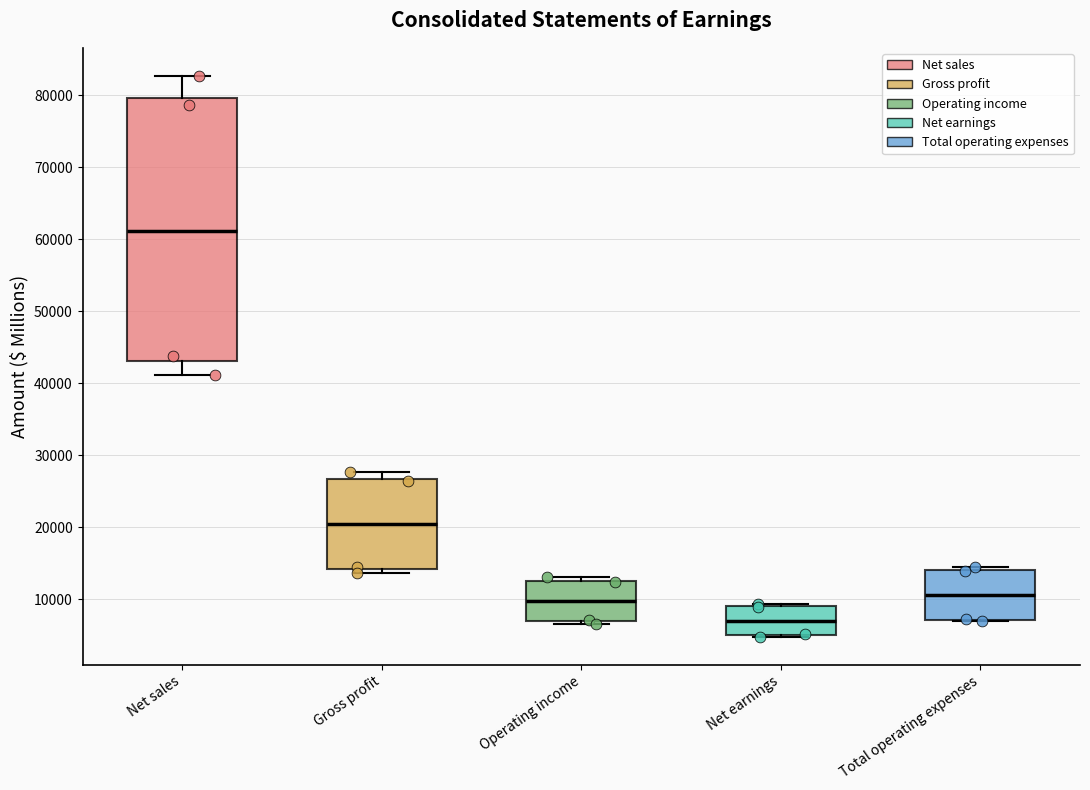

Reading left to right, read every box against the y-axis: the position of its median line, the range the box covers, and the ends of its whiskers. The values are not printed on the chart, so give them approximately, as read against the axis.

Net sales: median 61000, box 43000 to 80000, whiskers 41000 to 83000
Gross profit: median 20000, box 14000 to 27000, whiskers 14000 (just below the box's lower edge) to 28000
Operating income: median 10000, box 7000 to 13000, whiskers 7000 (just below the box's lower edge) to 13000 (just above the box's upper edge)
Net earnings: median 7000, box 5000 to 9000, whiskers 5000 to 9000 (just above the box's upper edge)
Total operating expenses: median 11000, box 7000 to 14000, whiskers 7000 to 14000 (just above the box's upper edge)